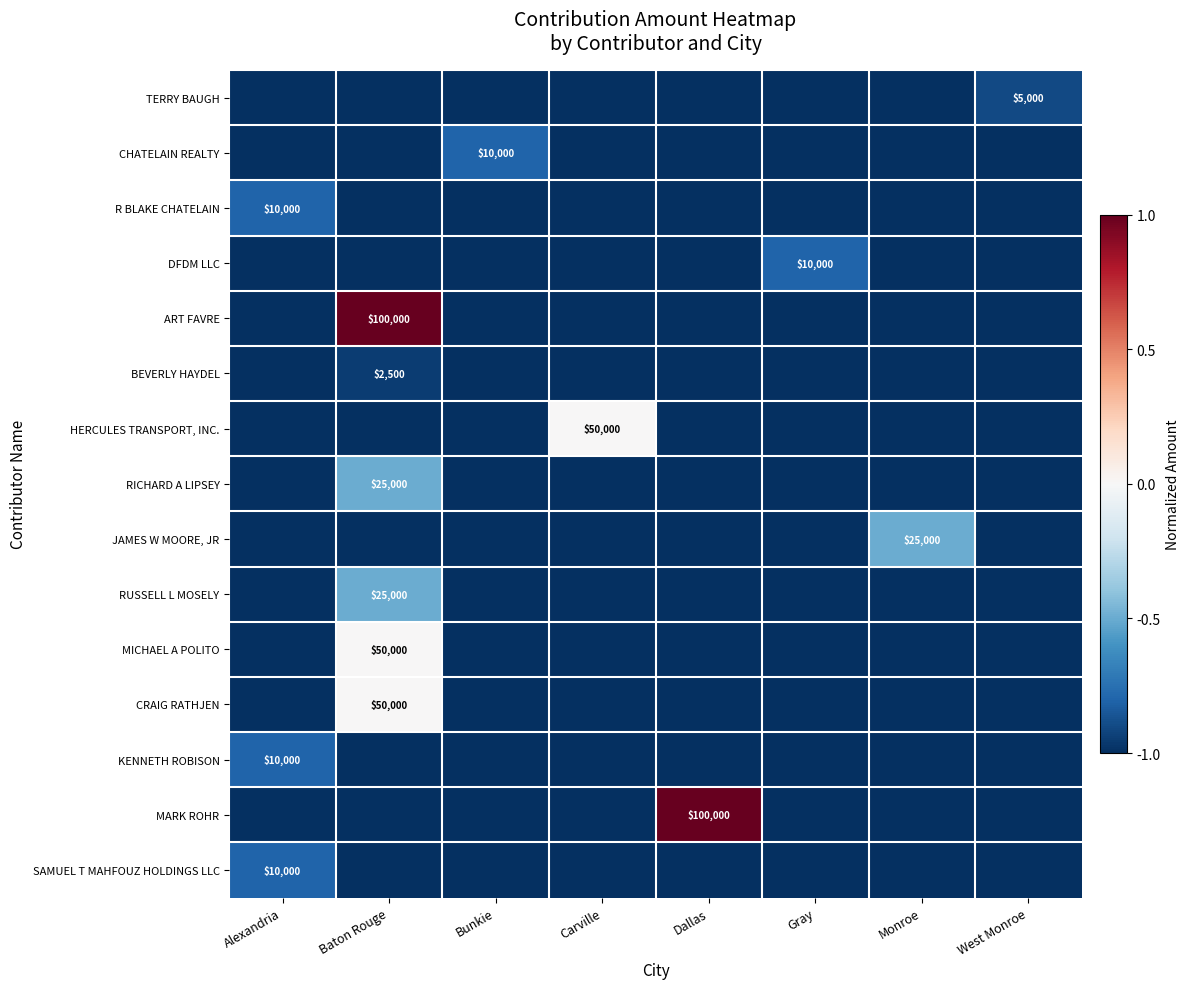

What is the spread (max minus min) of values at Dallas?

2.0